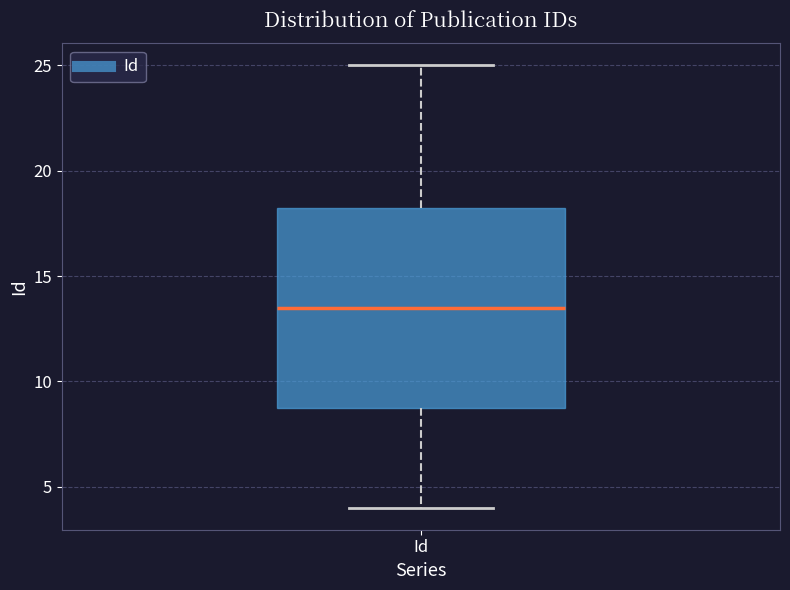

Read this box plot against the y-axis: the position of the median line, the range covered by the box, and the ends of both whiskers. The values are not printed on the chart, so give them approximately, as read against the axis.

median 13.5, box 9.0 to 18.5, whiskers 4.0 to 25.0